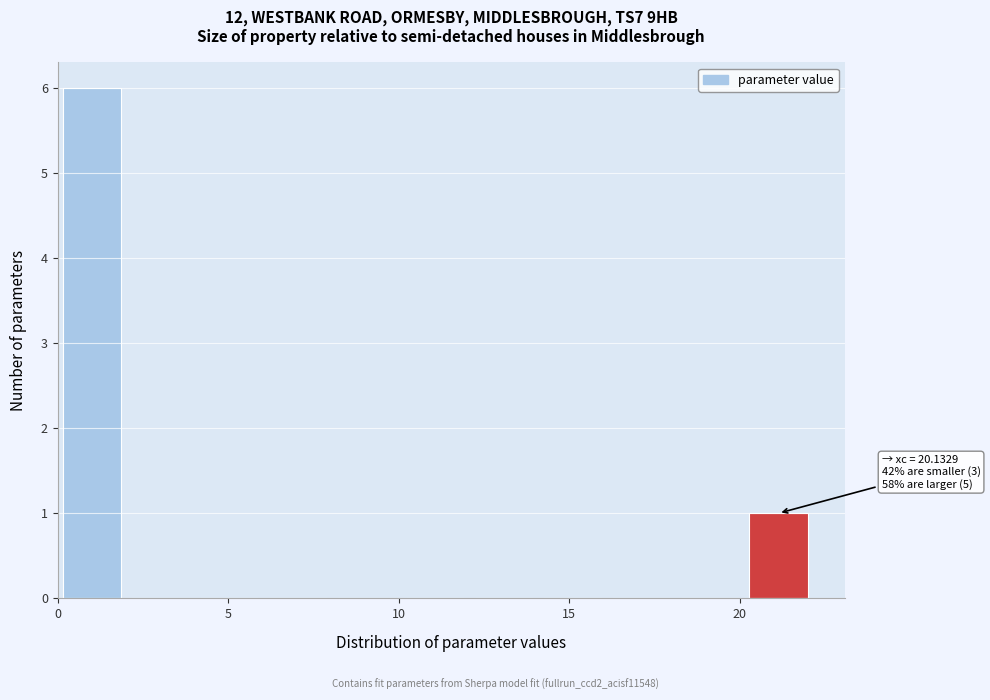

Over which range of the x-axis is the bar tallest?

0 to 2